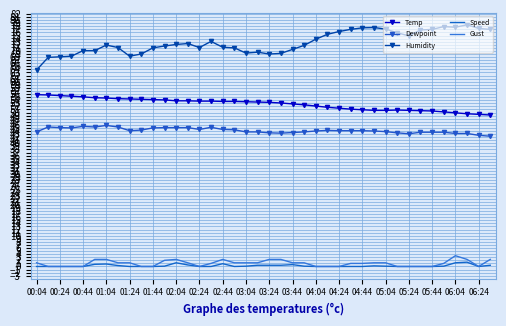

True or false: Gust and Temp intersect in this chart.

False